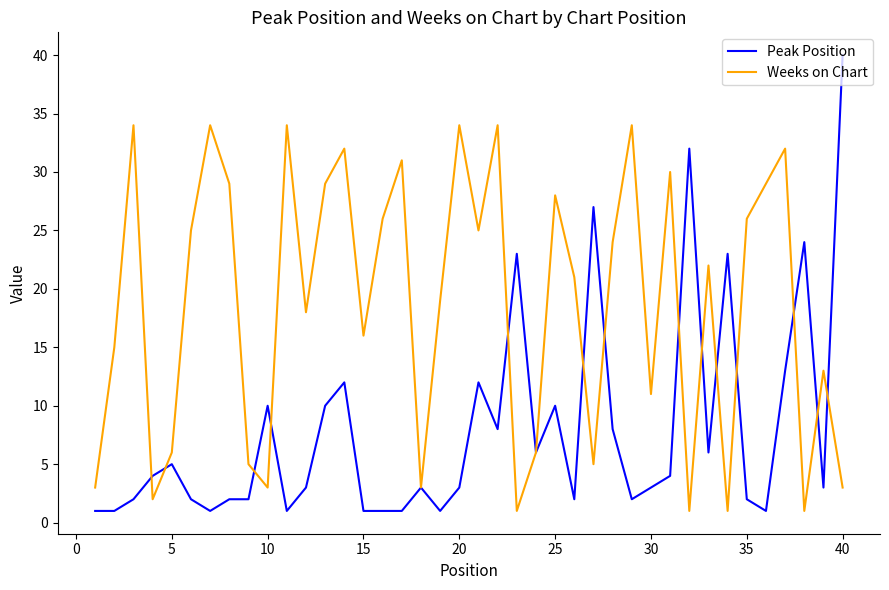

Rank the series by their average value, from lowest to highest.

Peak Position, Weeks on Chart